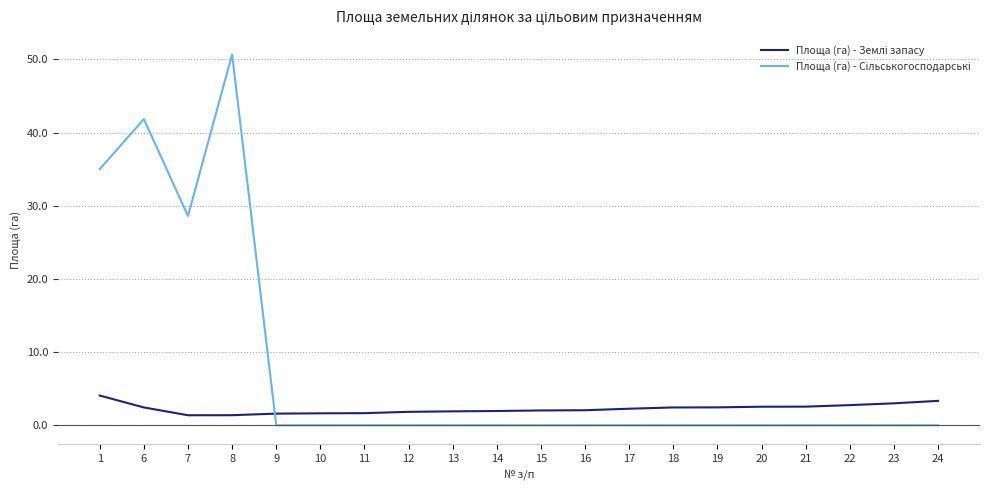

What is the total value across all series at 14?

2.0